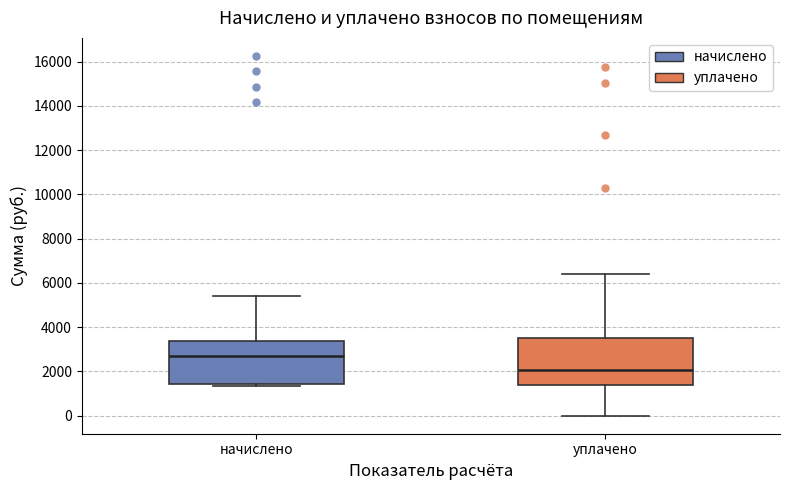

Reading left to right, read every box against the y-axis: the position of its median line, the range the box covers, and the ends of its whiskers. The values are not printed on the chart, so give them approximately, as read against the axis.

начислено: median 2600, box 1400 to 3400, whiskers 1400 (just below the box's lower edge) to 5400
уплачено: median 2000, box 1400 to 3600, whiskers 0 to 6400